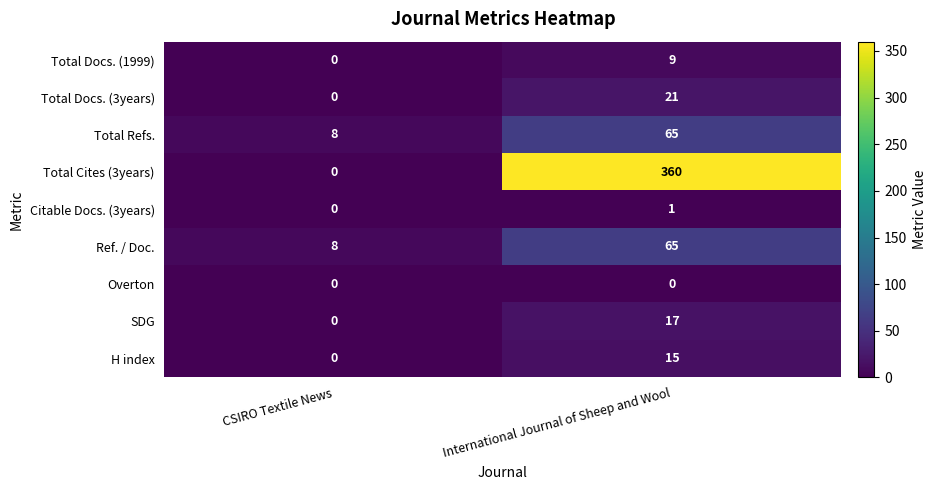

List the labels in order of Total Refs. value, largest first.

International Journal of Sheep and Wool, CSIRO Textile News